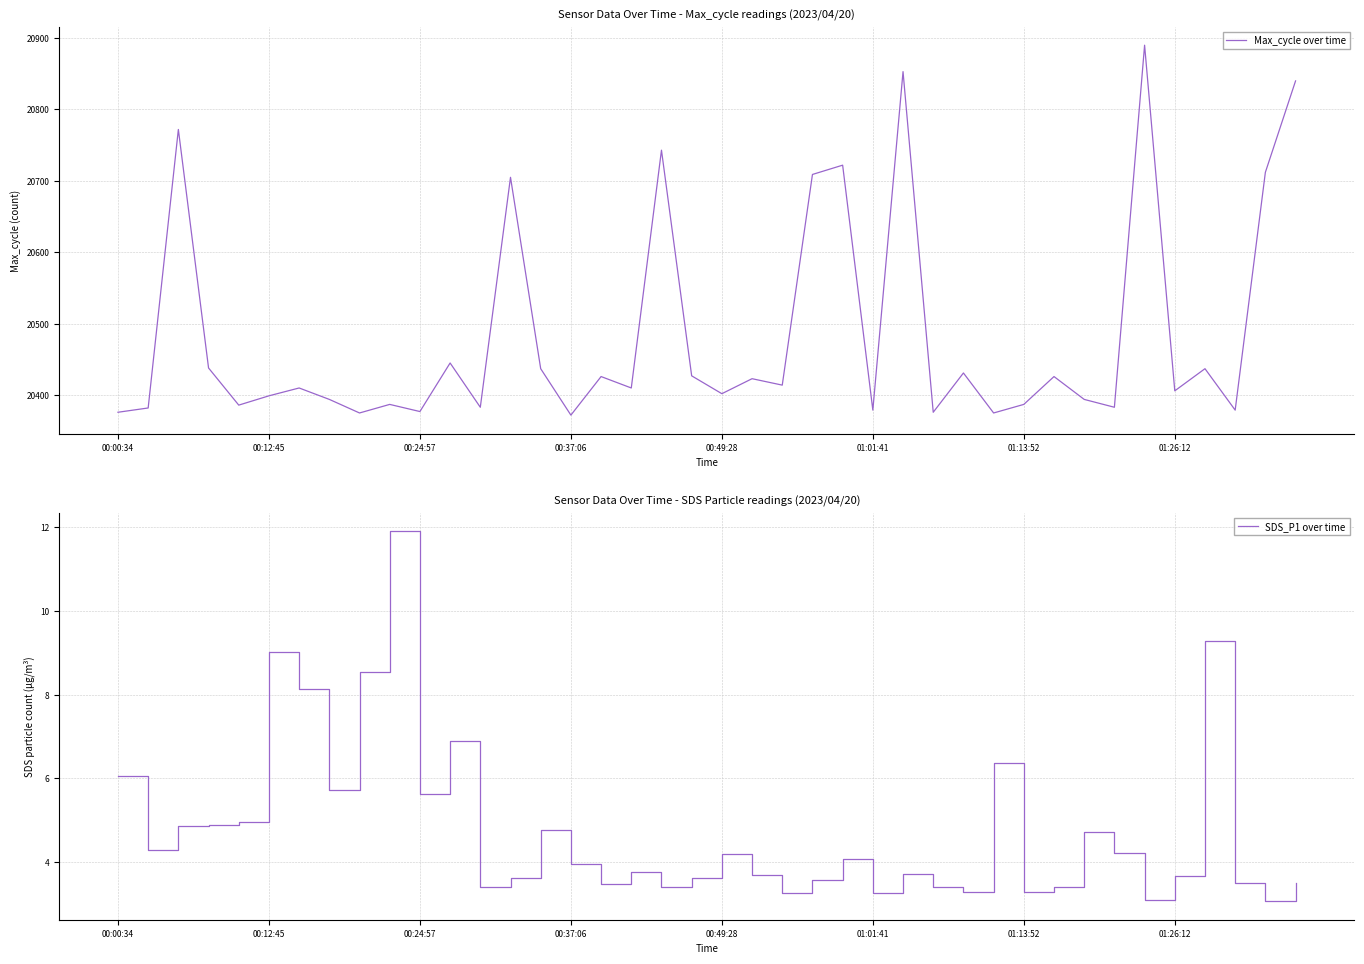

What is the difference between the Max_cycle over time values at 9 and 16?

39.0